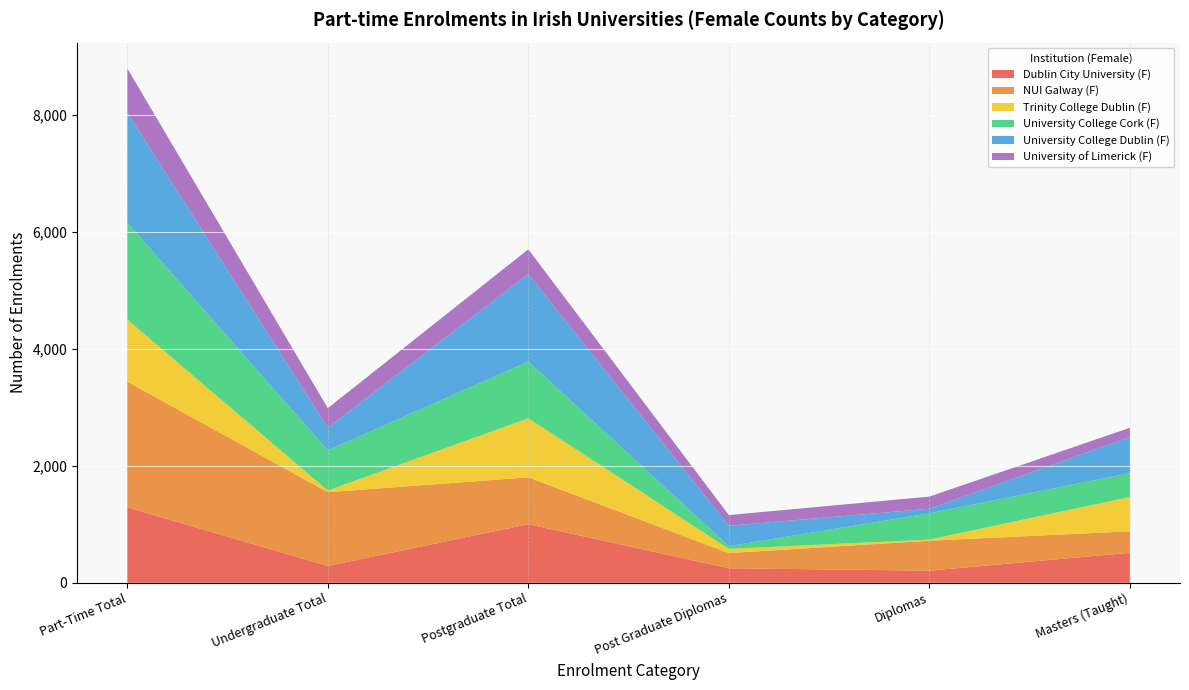

Reading left to right, extract all data points from this chart.

Dublin City University (F): 1290	288	1002	249	208	513
NUI Galway (F): 2150	1261	802	259	512	368
Trinity College Dublin (F): 1061	29	1010	72	19	587
University College Cork (F): 1657	687	970	47	449	408
University College Dublin (F): 1884	388	1496	349	78	617
University of Limerick (F): 756	333	423	182	208	158